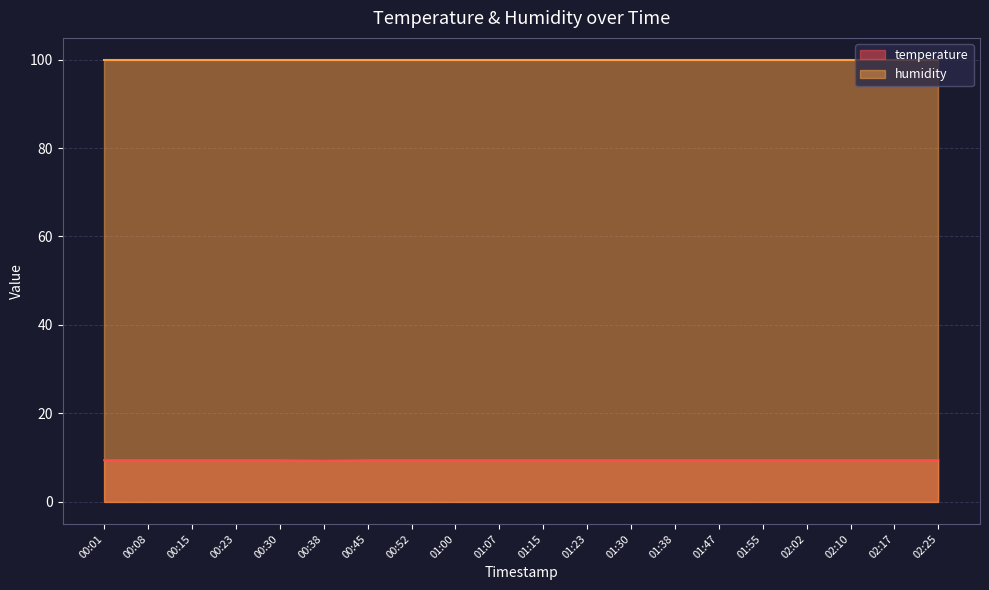

Which series has the largest total across all categories?

humidity